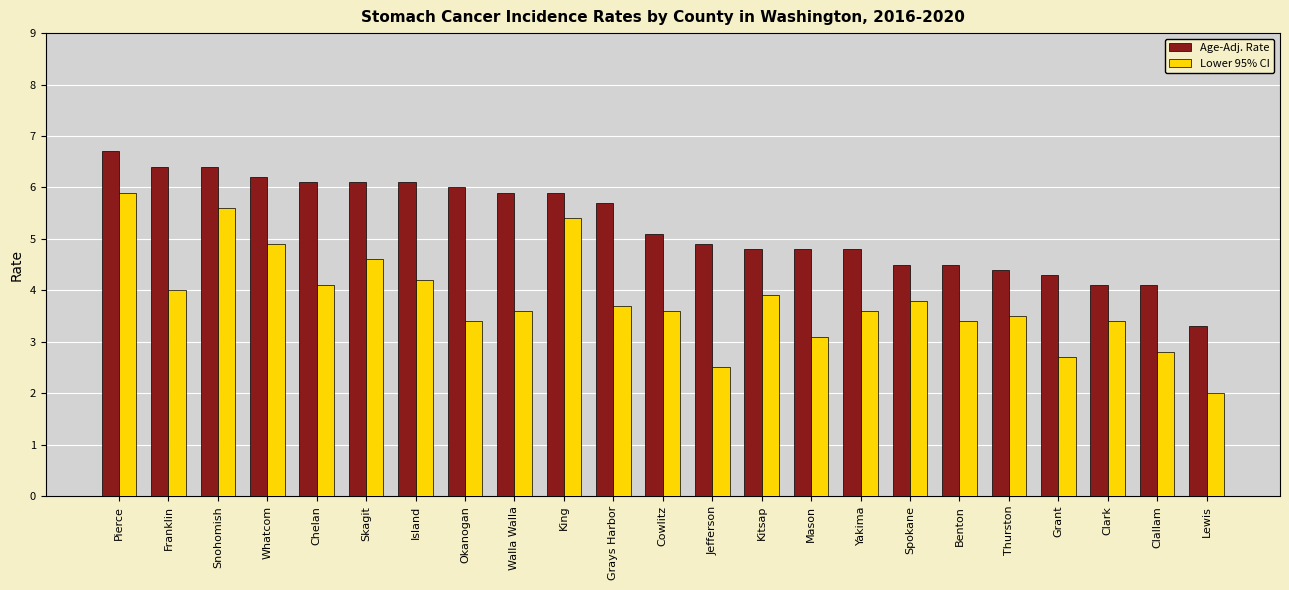

What is the smallest value displayed?

2.0